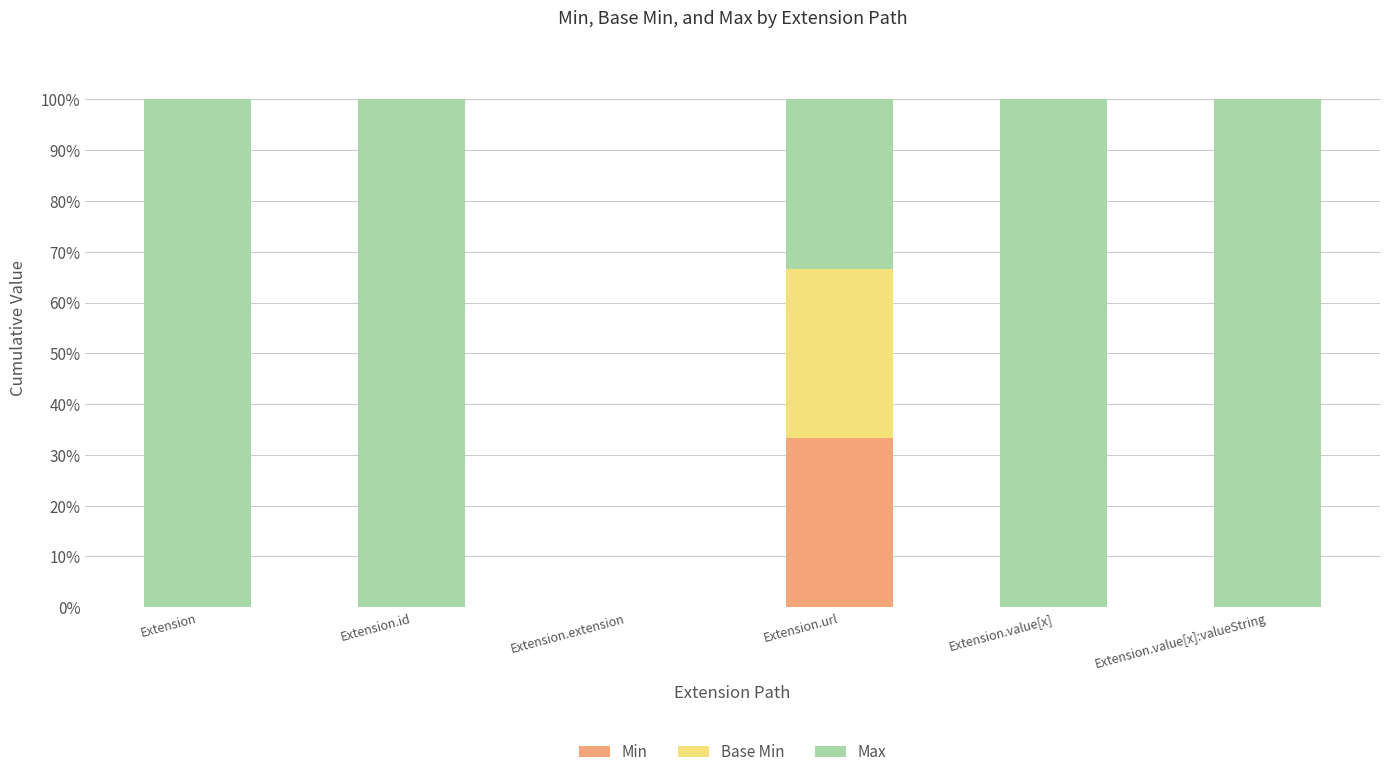

The Min series shows 0.0 at Extension. True or false?

True